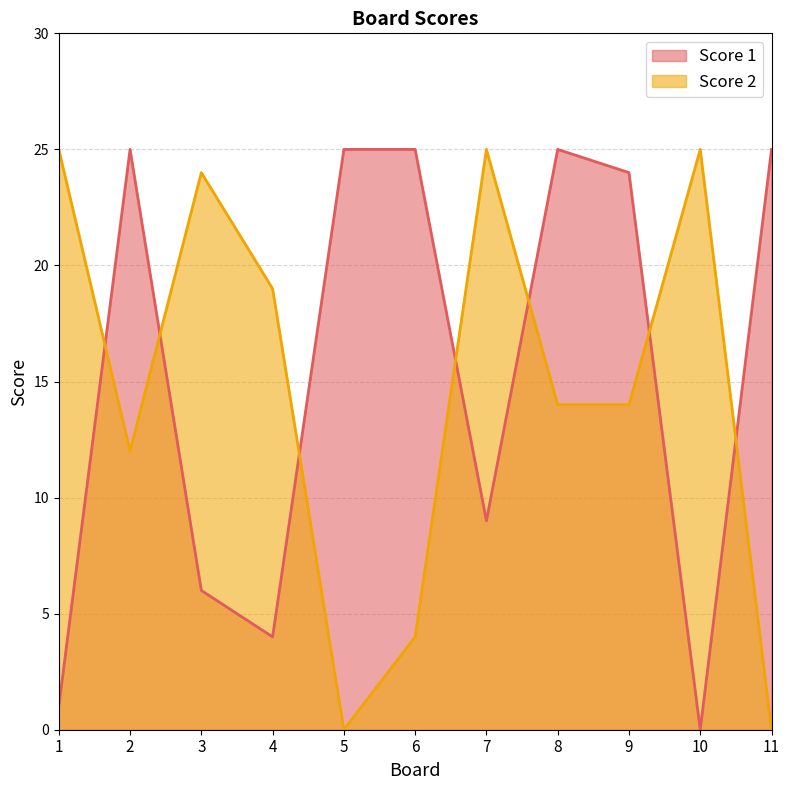

What is the value of the Score 1 point at the 9th from the left?

24